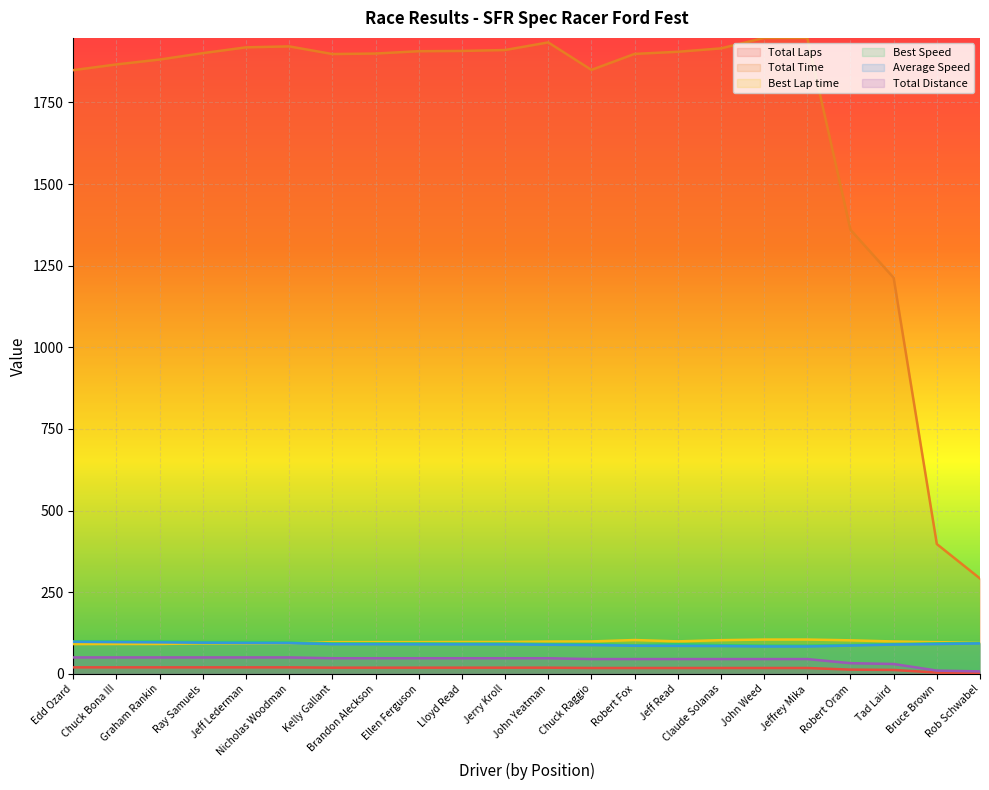

True or false: Total Laps and Total Distance cross at least once.

False